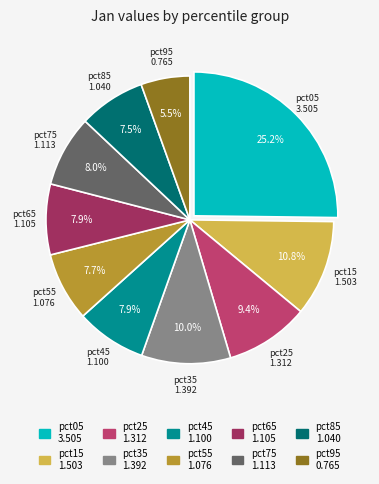

How many slices are in this pie chart?

10